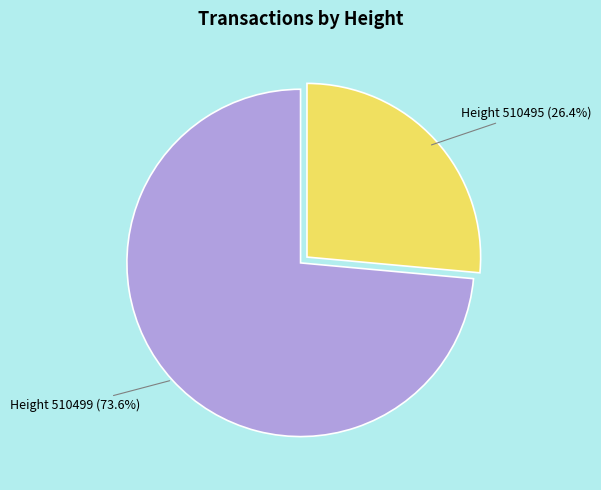

How many slices are in this pie chart?

2